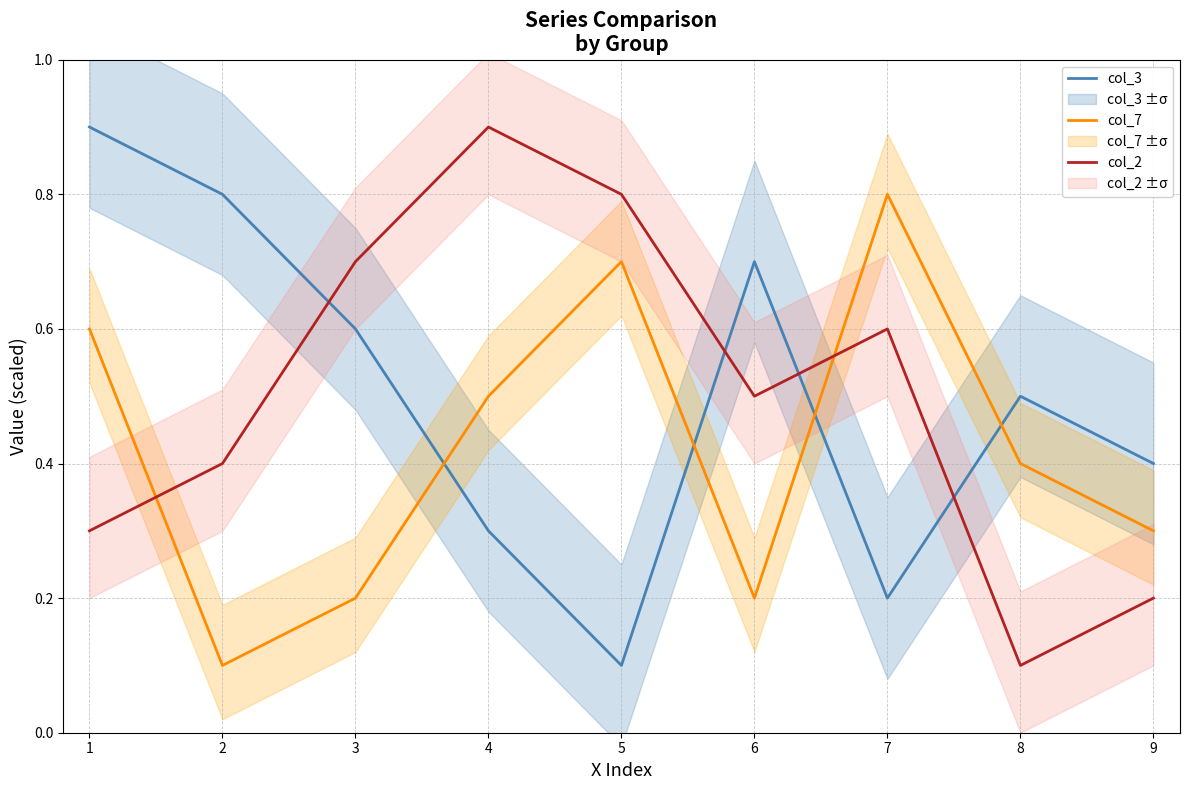

What is the value of the col_2 point at the 3rd from the left?

0.7